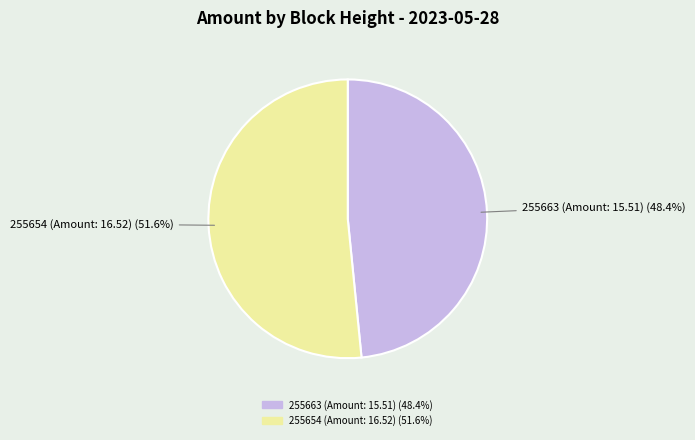

How much of the chart is everything except 255663?

51.6%